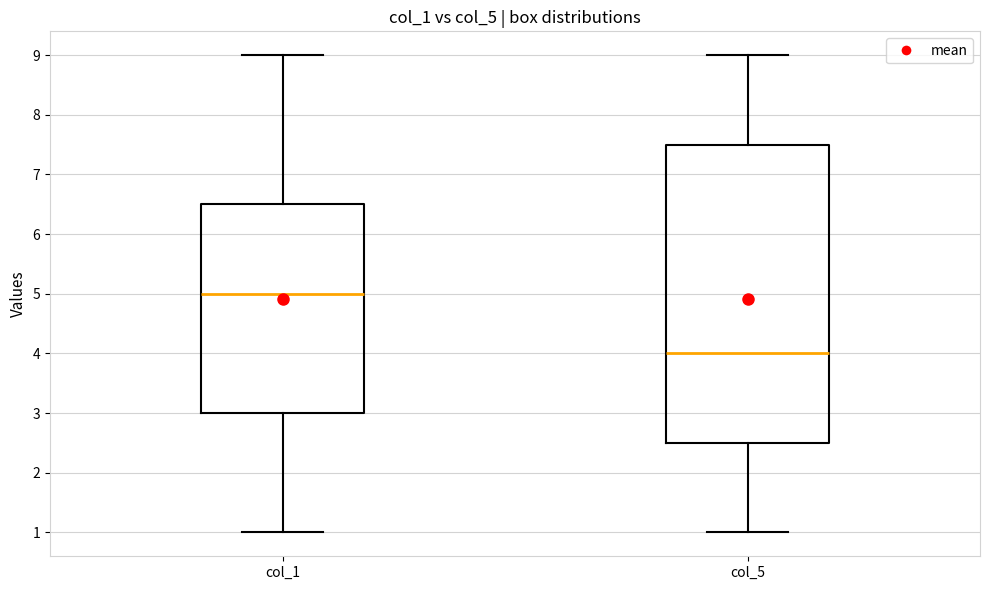

Comparing the boxes themselves (not the whiskers), which one is the tallest?

col_5